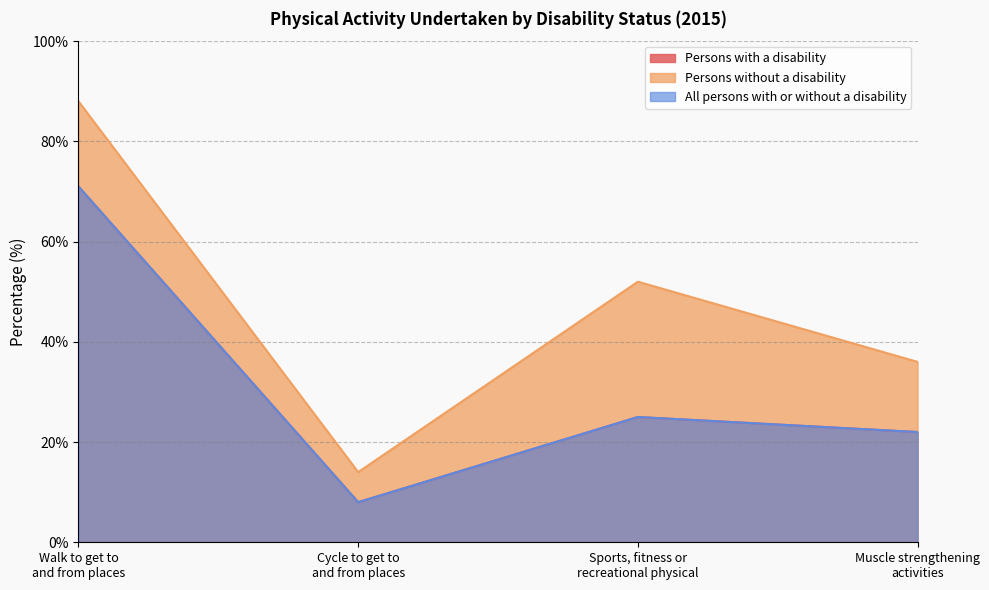

Between Walk to get to
and from places and Muscle strengthening
activities, which series saw the biggest shift?

Persons without a disability